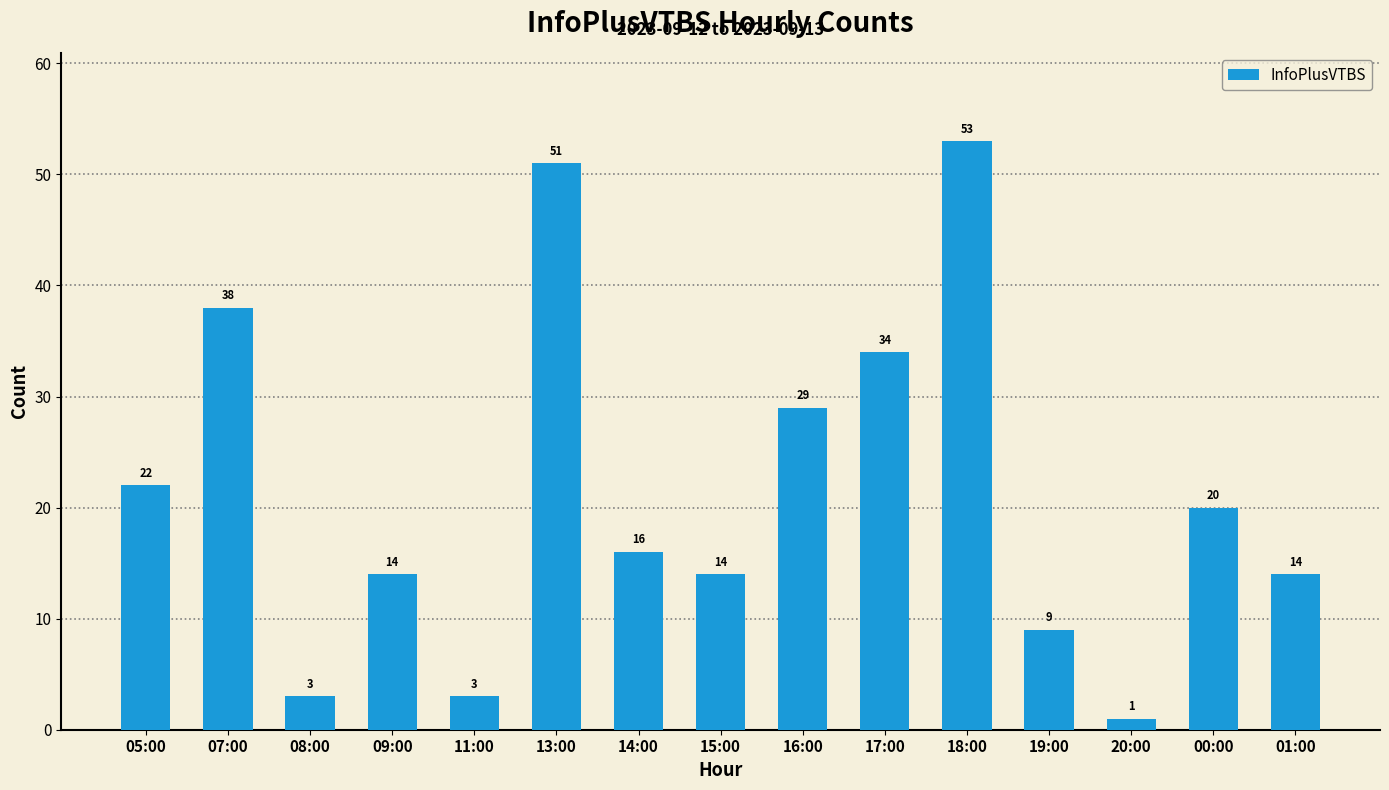

What is the greatest value displayed?

53